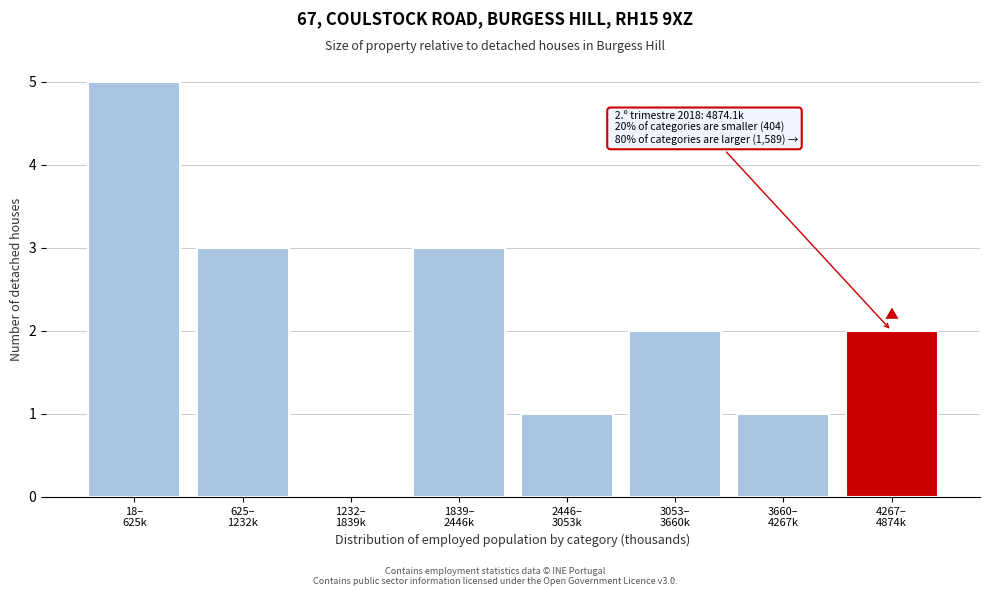

What is the greatest value displayed?

5